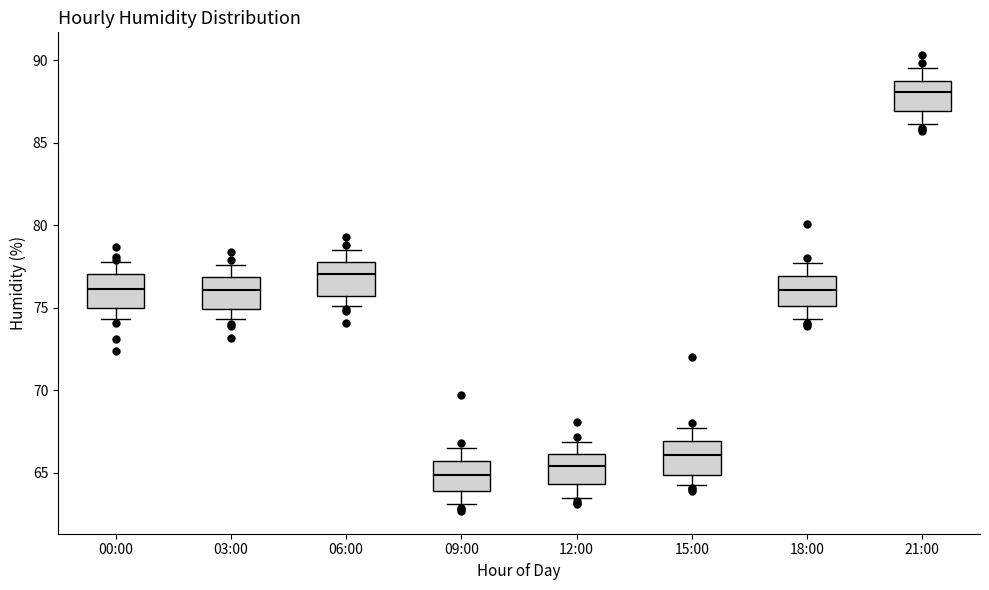

Reading left to right, read every box against the y-axis: the position of its median line, the range the box covers, and the ends of its whiskers. The values are not printed on the chart, so give them approximately, as read against the axis.

00:00: median 76.0, box 75.0 to 77.0, whiskers 74.5 to 78.0
03:00: median 76.0, box 75.0 to 77.0, whiskers 74.5 to 77.5
06:00: median 77.0, box 75.5 to 78.0, whiskers 75.0 to 78.5
09:00: median 65.0, box 64.0 to 66.0, whiskers 63.0 to 66.5
12:00: median 65.5, box 64.5 to 66.0, whiskers 63.5 to 67.0
15:00: median 66.0, box 65.0 to 67.0, whiskers 64.5 to 67.5
18:00: median 76.0, box 75.0 to 77.0, whiskers 74.5 to 77.5
21:00: median 88.0, box 87.0 to 89.0, whiskers 86.0 to 89.5